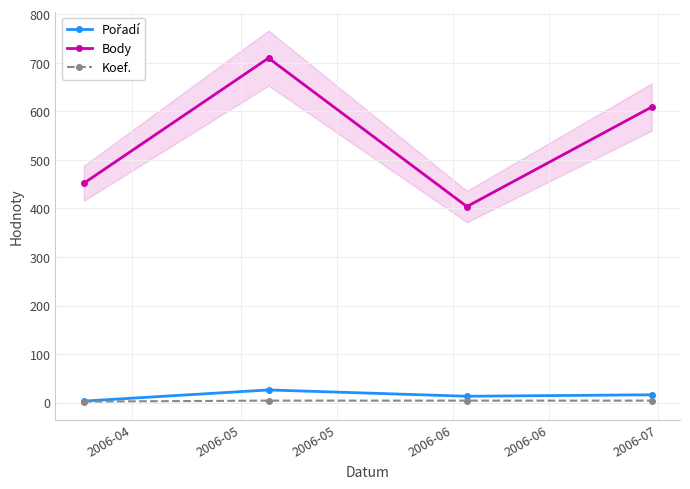

Count the Body values in the range 452 to 710.

3